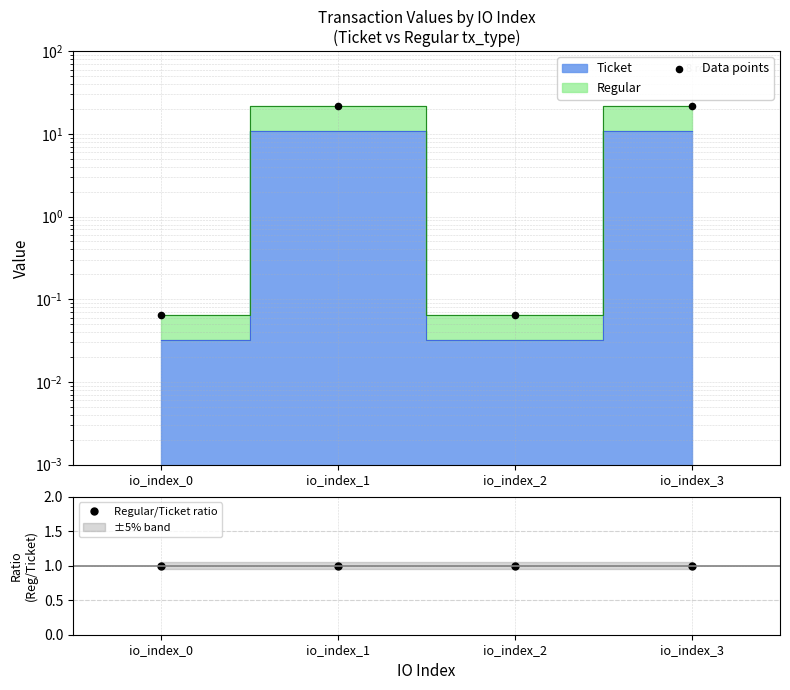

Is the value of Data points at io_index_2 greater than the value of Regular/Ticket ratio at io_index_0?

No